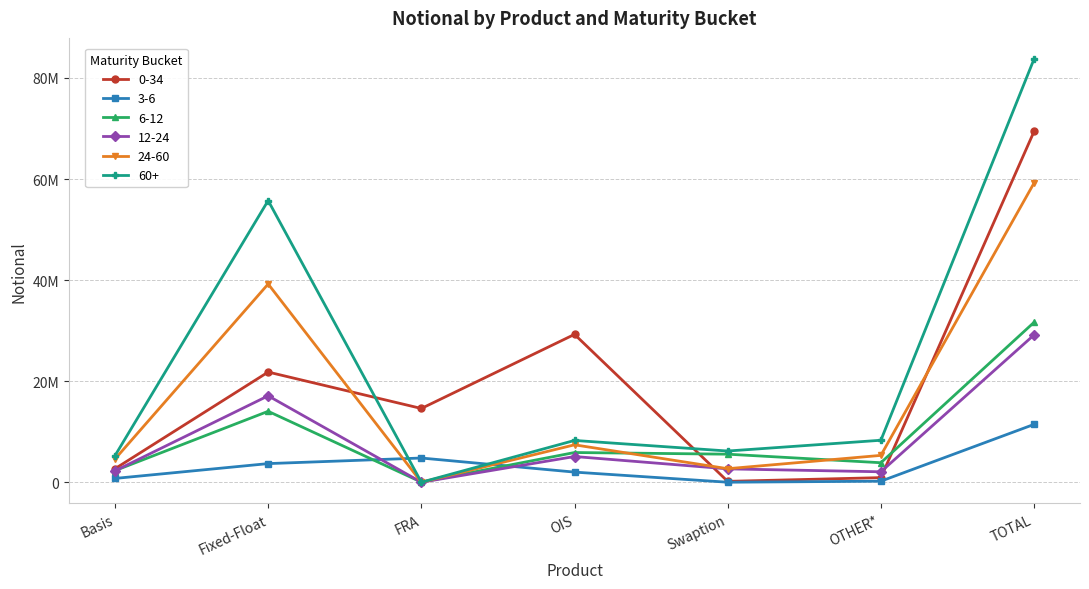

What is the difference between the 3-6 values at TOTAL and OIS?

9442714